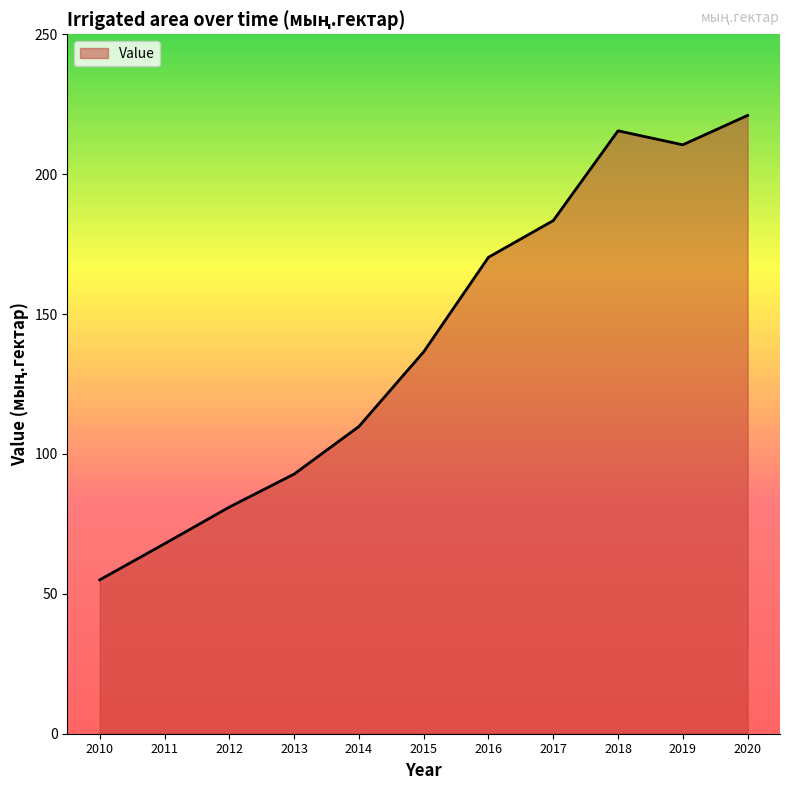

How many interior local peaks (higher than both neighbors) does the data have?

1